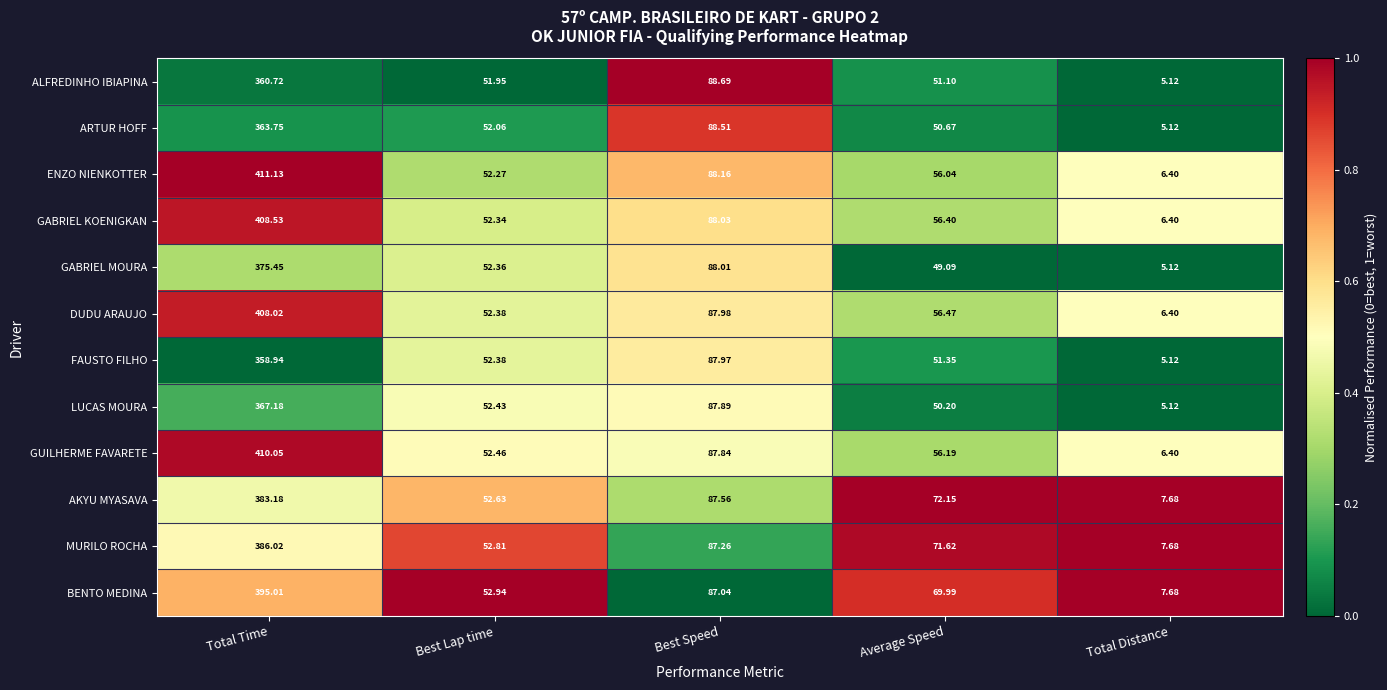

At which category is the sum across all series the highest?

Total Time